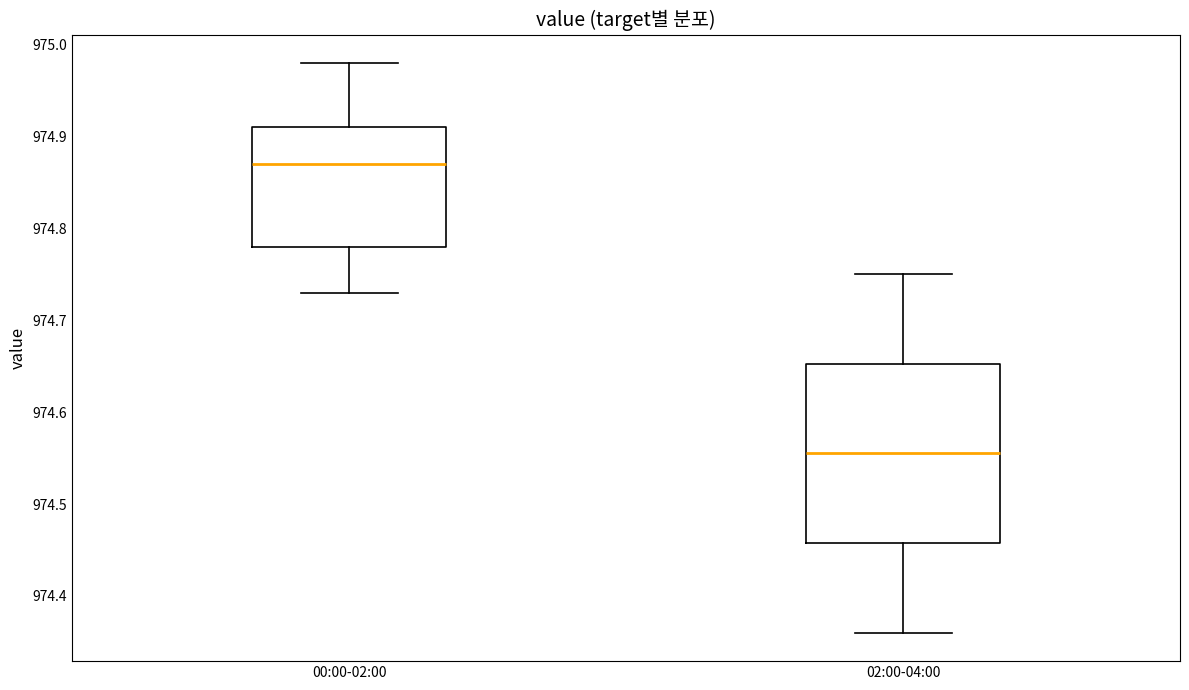

Where does the median line of the box for 02:00-04:00 sit on the y-axis? The values are not printed on the chart, so give them approximately, as read against the axis.

974.56